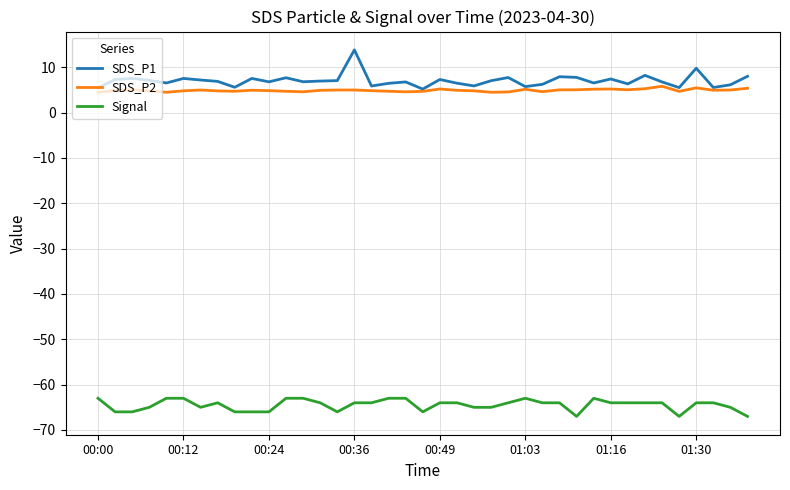

True or false: SDS_P1 and Signal cross at least once.

False